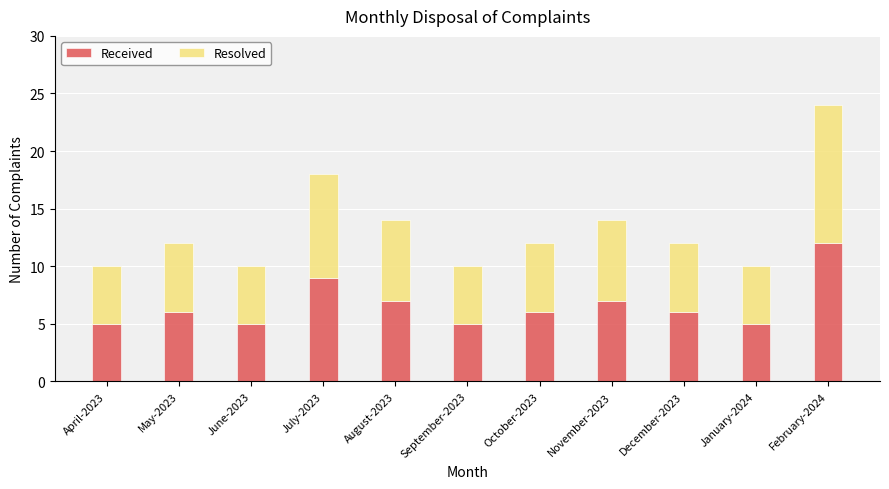

What value does the Received series have at July-2023?

9